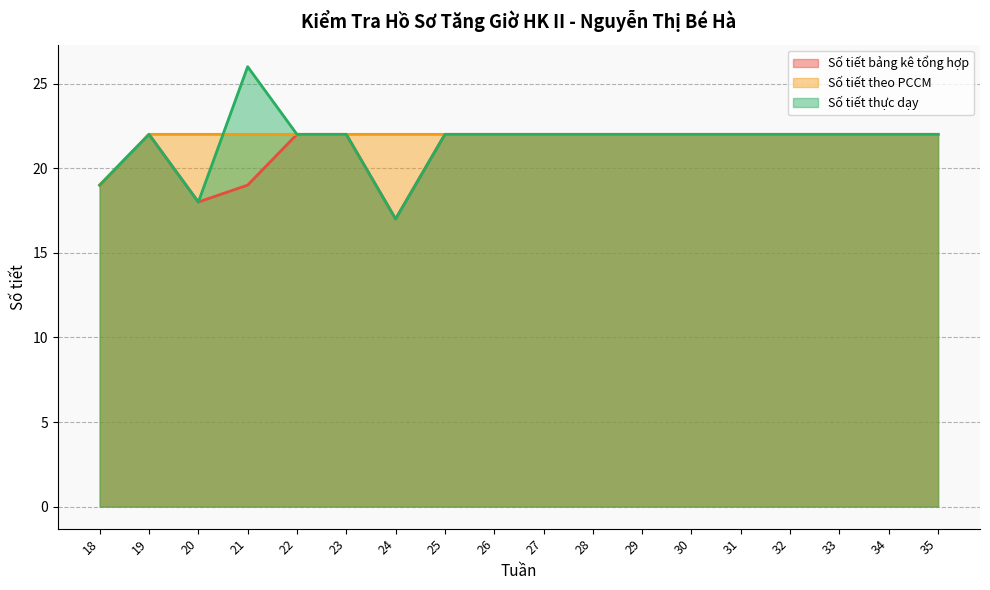

Between 29 and 18, which is larger?

29